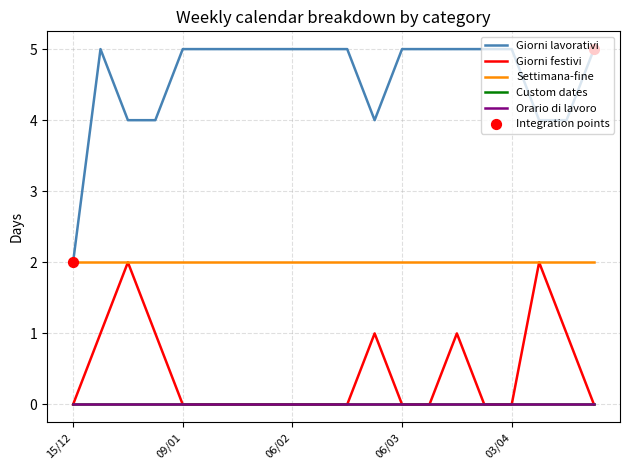

Does the chart have visible grid lines?

Yes